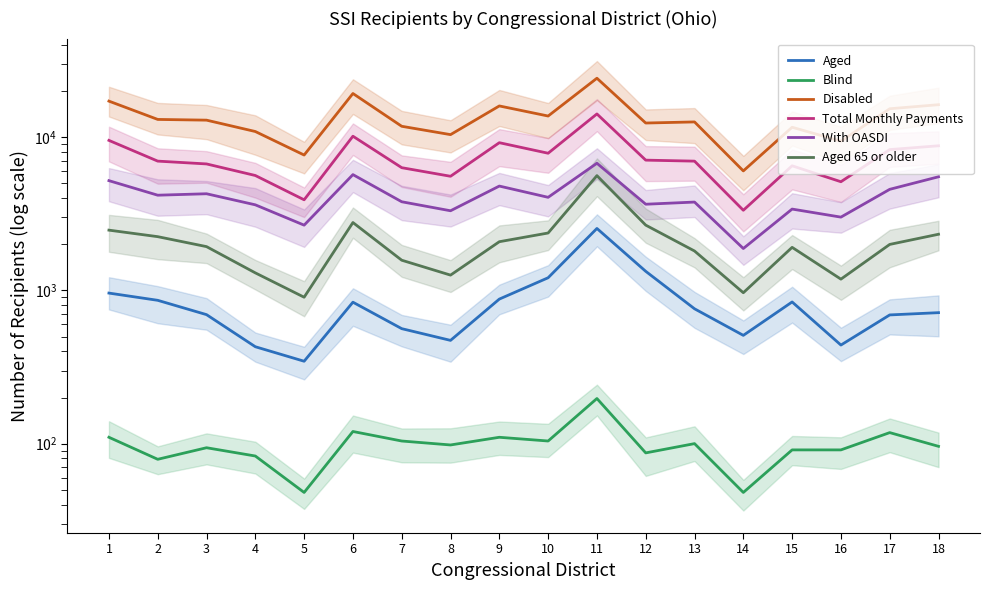

True or false: Disabled and With OASDI cross at least once.

False